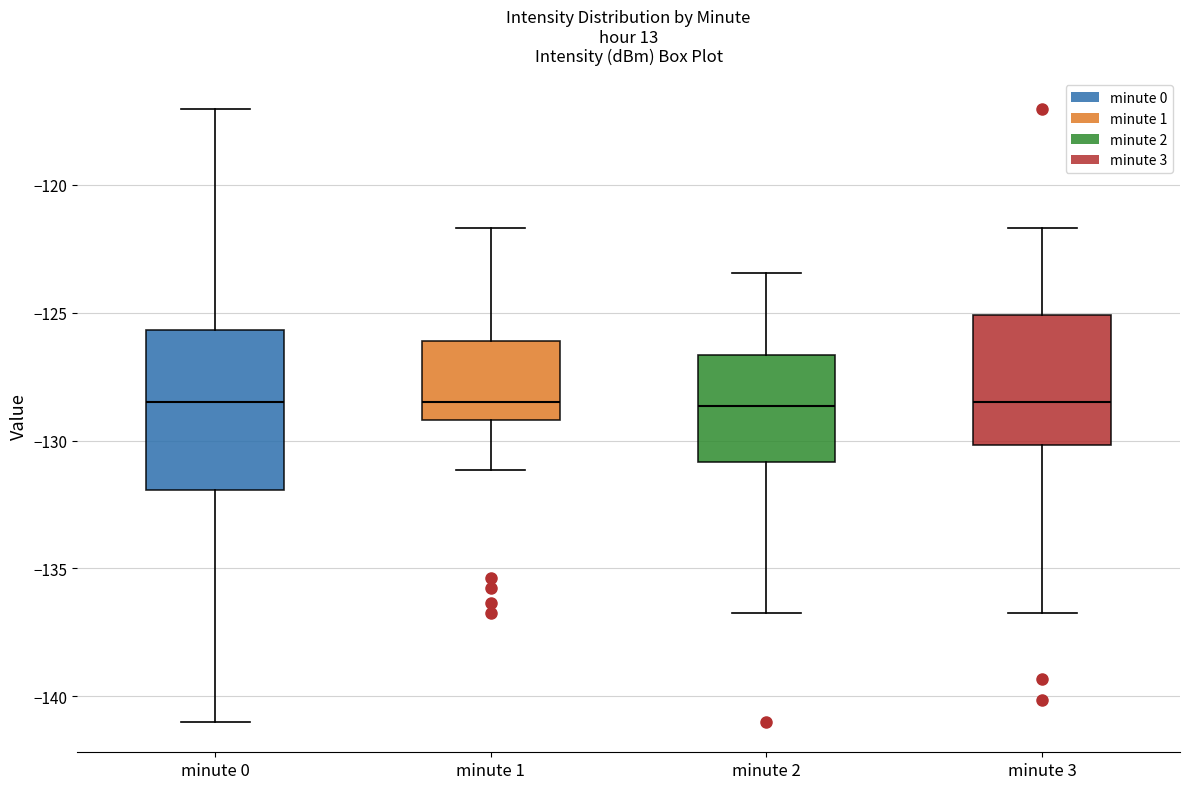

Where does the median line of the box for minute 3 sit on the y-axis? The values are not printed on the chart, so give them approximately, as read against the axis.

-128.5